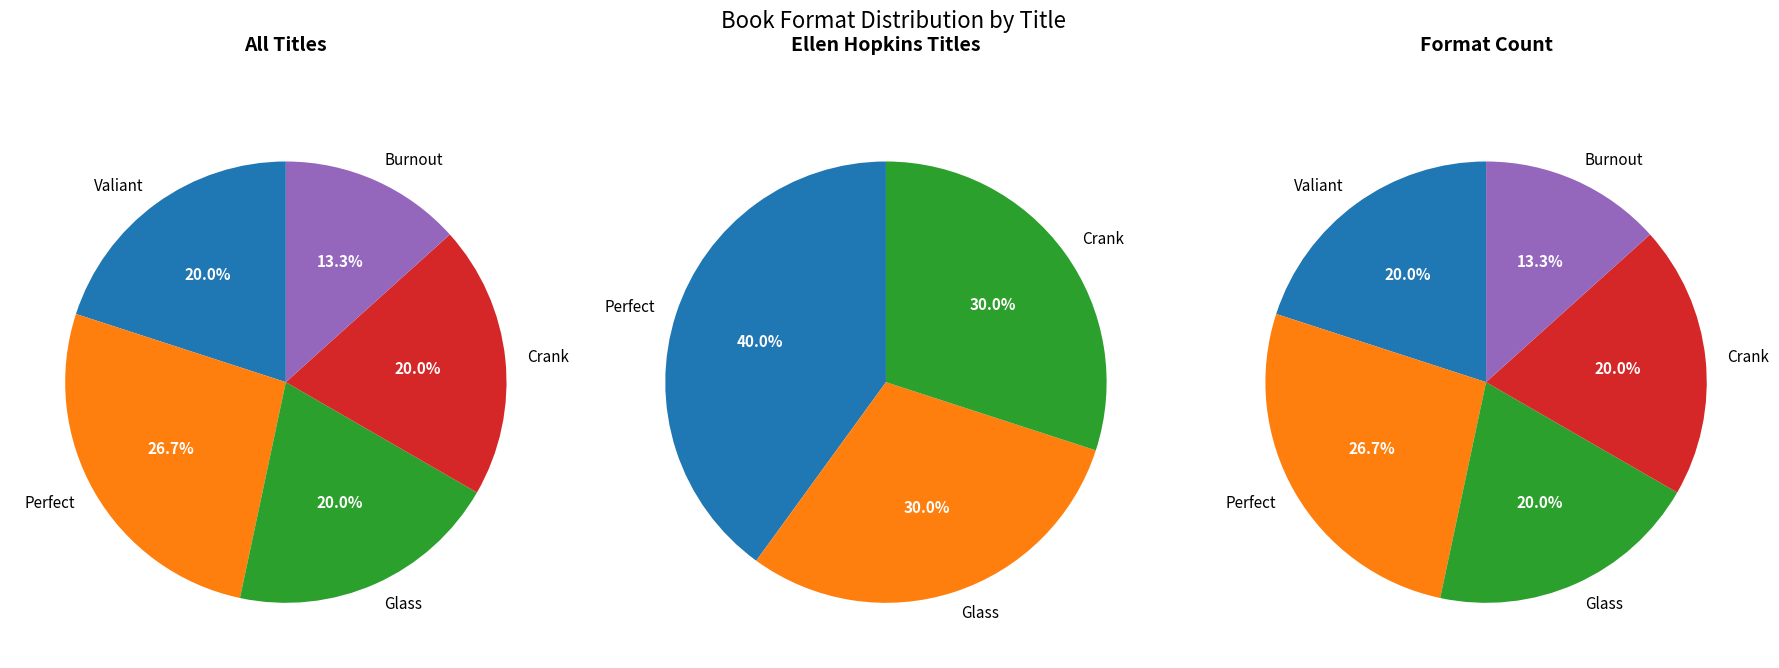

Is it true that Perfect is 27% of the pie?

True